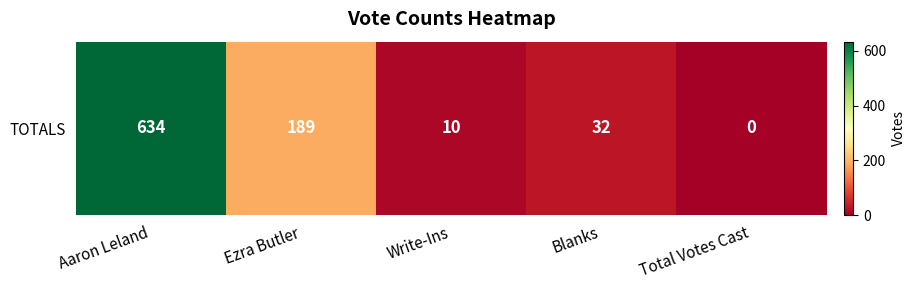

List the labels in order of value, smallest first.

Total Votes Cast, Write-Ins, Blanks, Ezra Butler, Aaron Leland